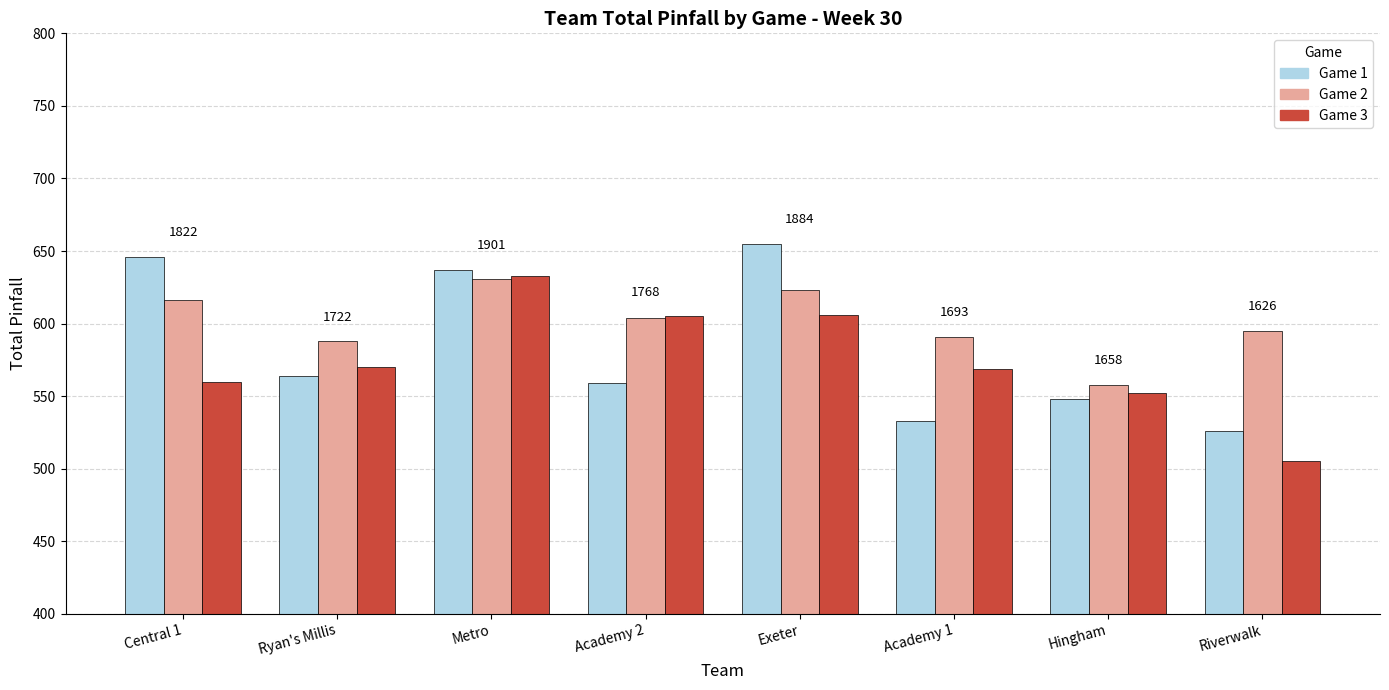

Which series has the largest total across all categories?

Game 2